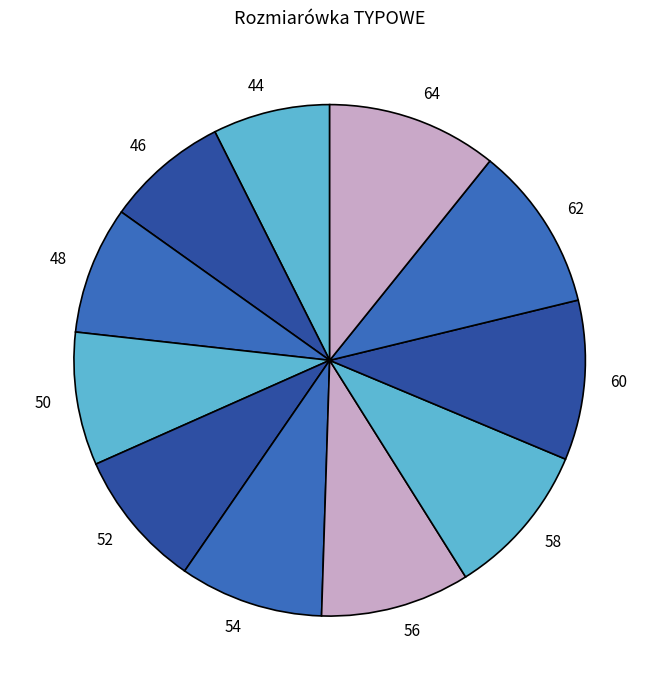

Is 46 the majority of the pie?

No